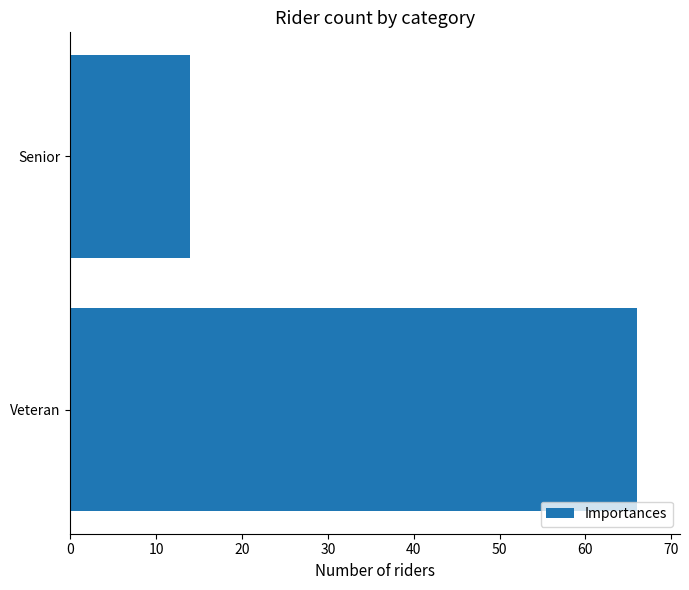

What is the sum of all values?

80